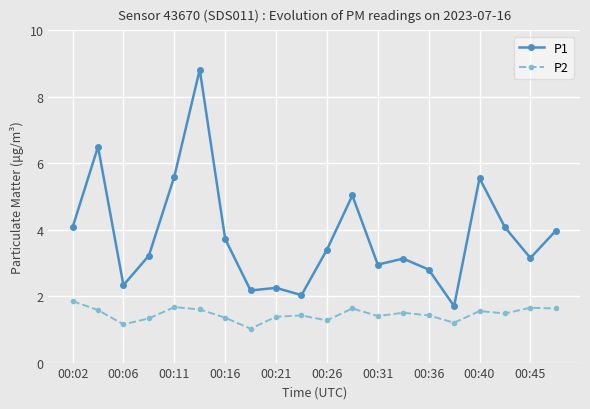

What is the value of the P2 point at the 16th from the left?

1.2